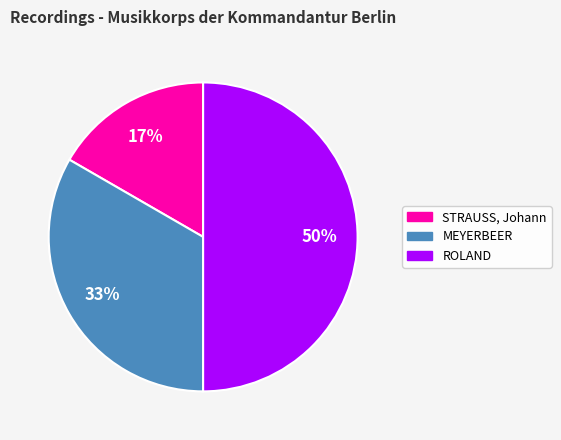

To the nearest percent, what portion does ROLAND represent?

50%